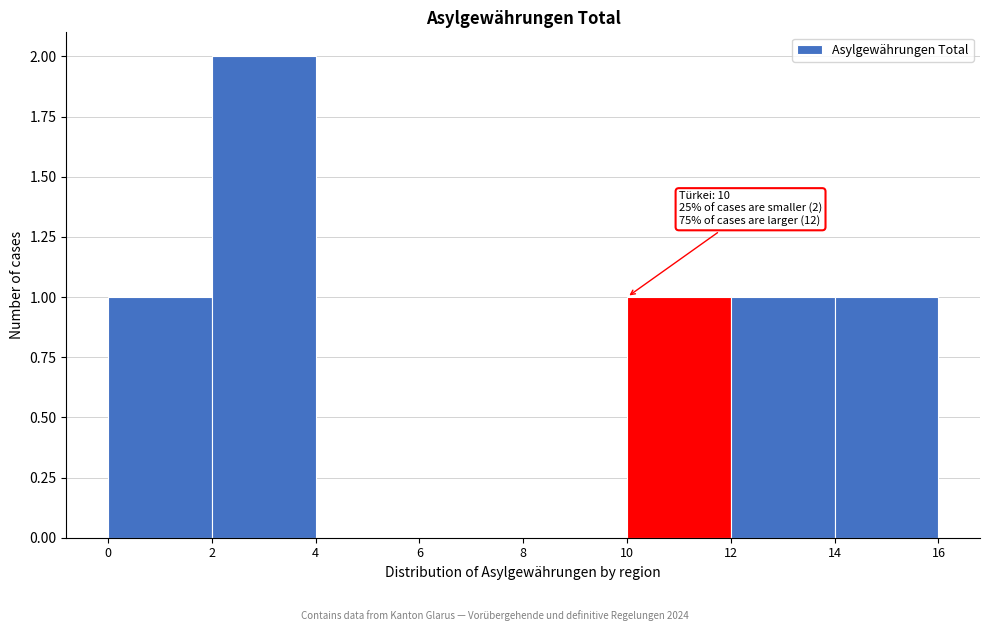

Which range on the x-axis has the tallest bar?

2 to 4